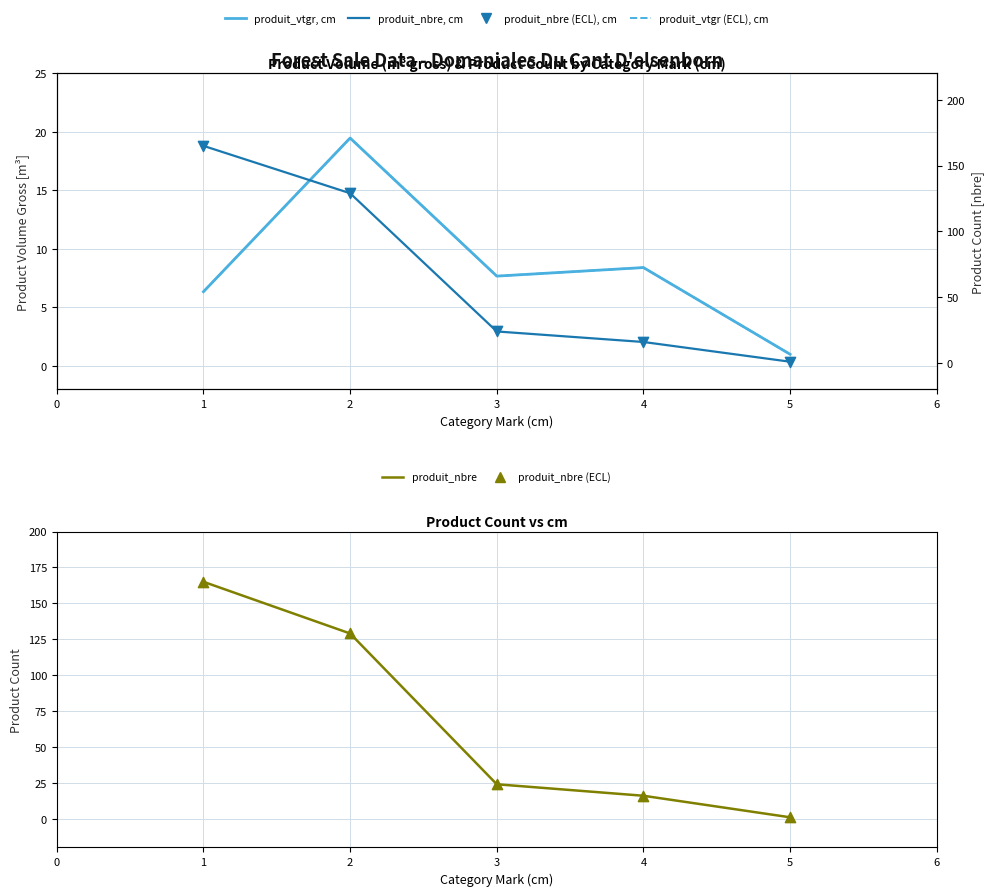

What is the total value across all series at 4?

80.8